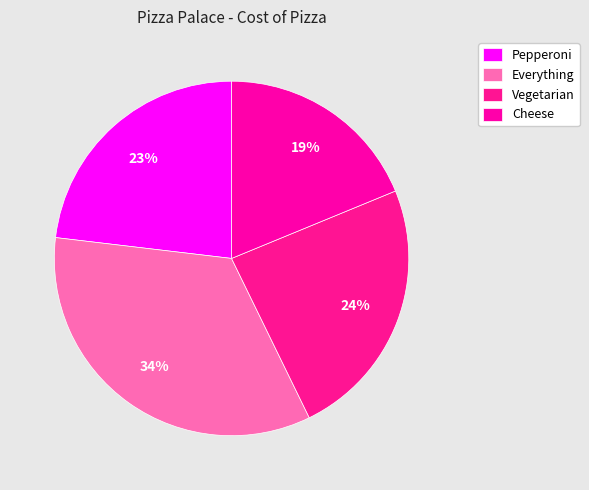

Is it true that Pepperoni is 23% of the pie?

True